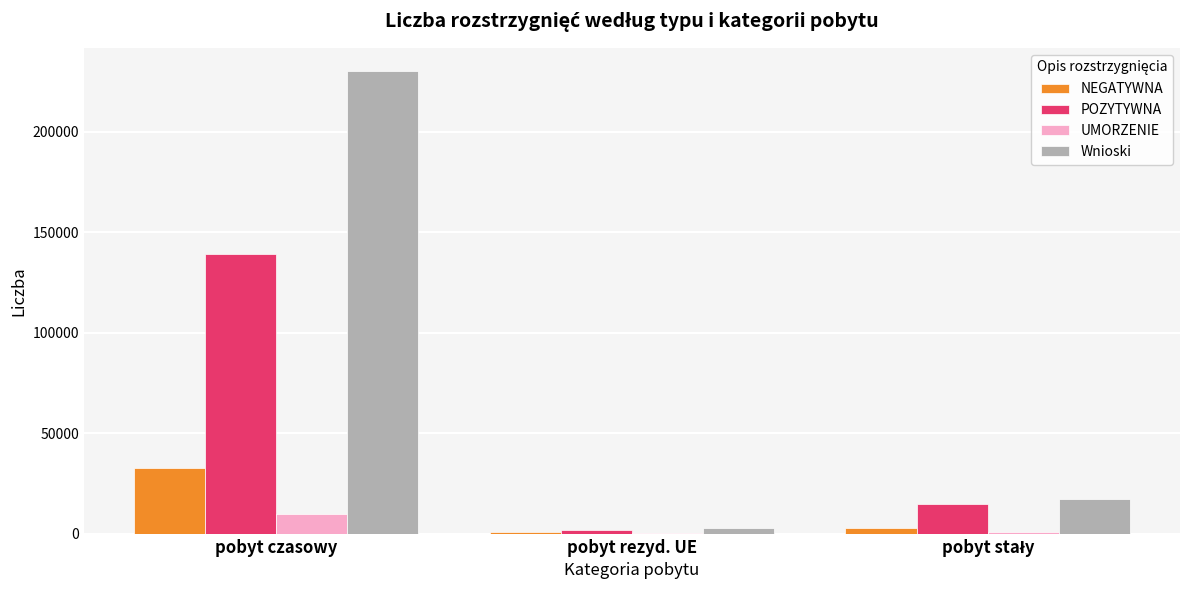

What is the total value across all series at pobyt czasowy?

412069